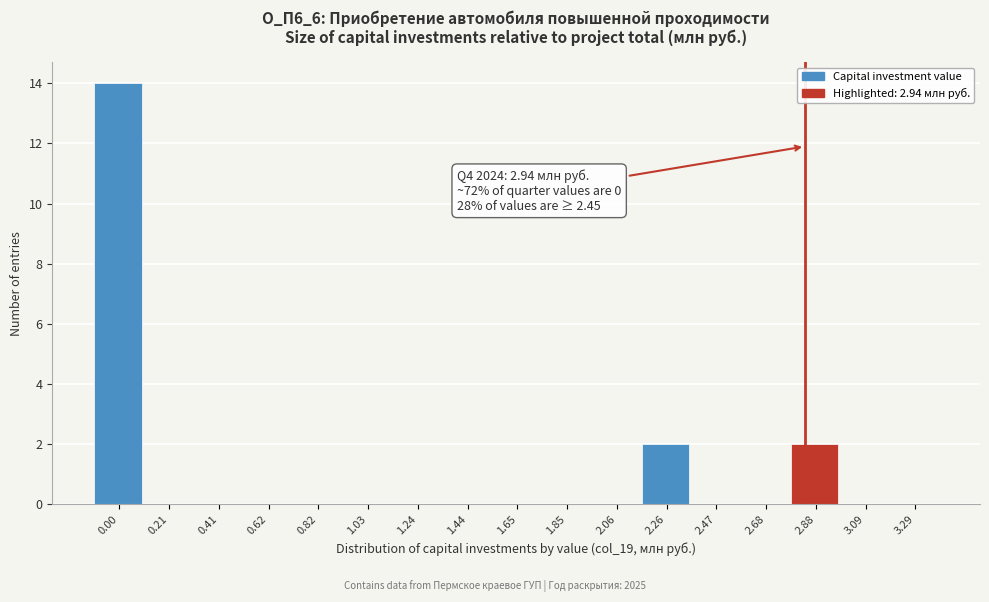

Reading right to left, extract all data points from this chart.

3.29=0	3.09=0	2.88=2	2.68=0	2.47=0	2.26=2	2.06=0	1.85=0	1.65=0	1.44=0	1.24=0	1.03=0	0.82=0	0.62=0	0.41=0	0.21=0	0.00=14